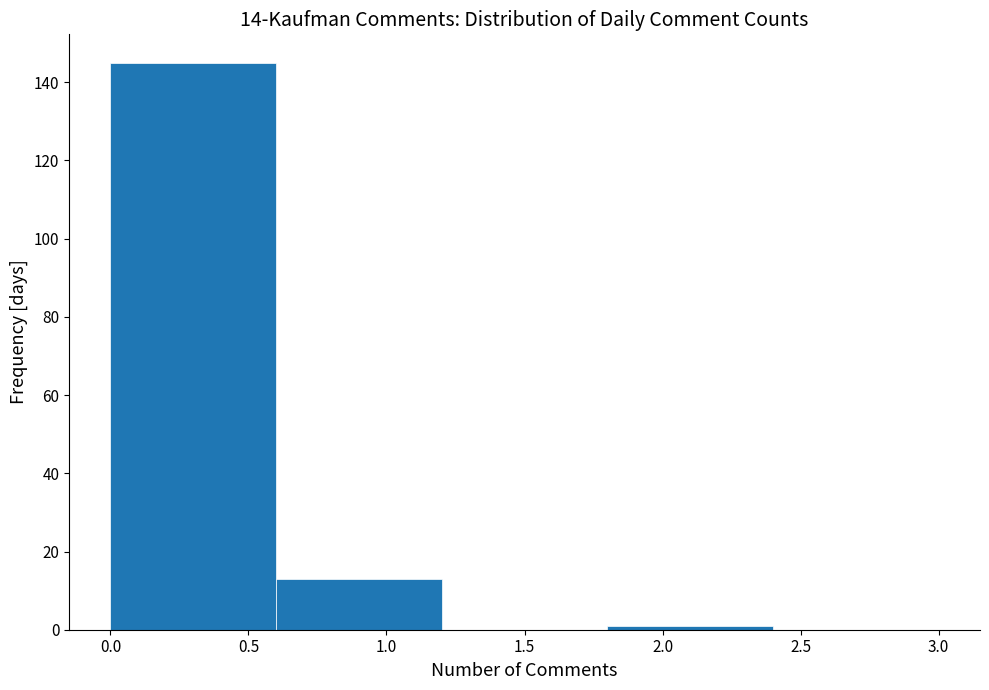

Over which range of the x-axis is the bar tallest?

0.0 to 0.6